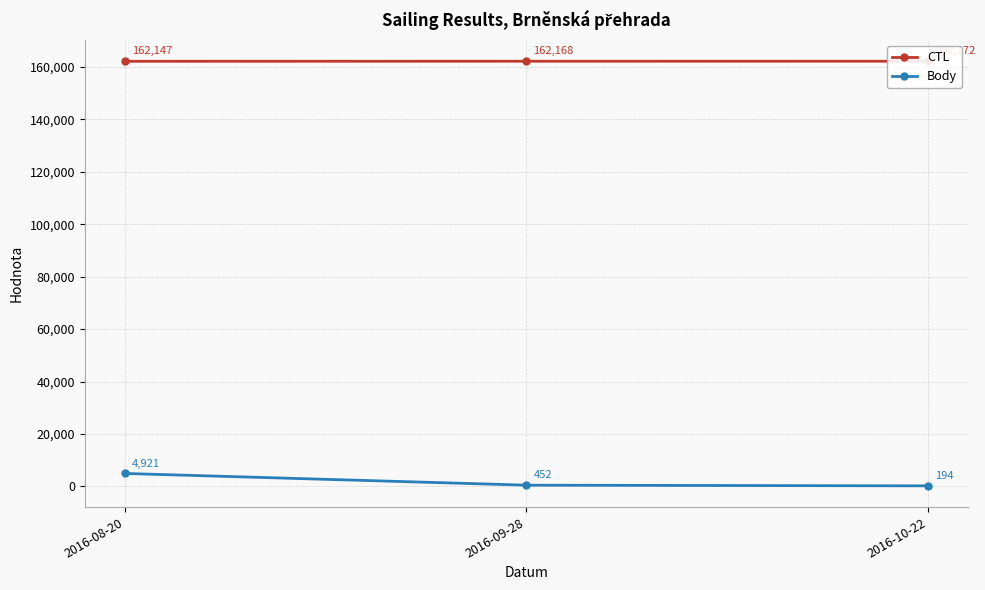

What is the spread (max minus min) of values at 2016-08-20?

157226